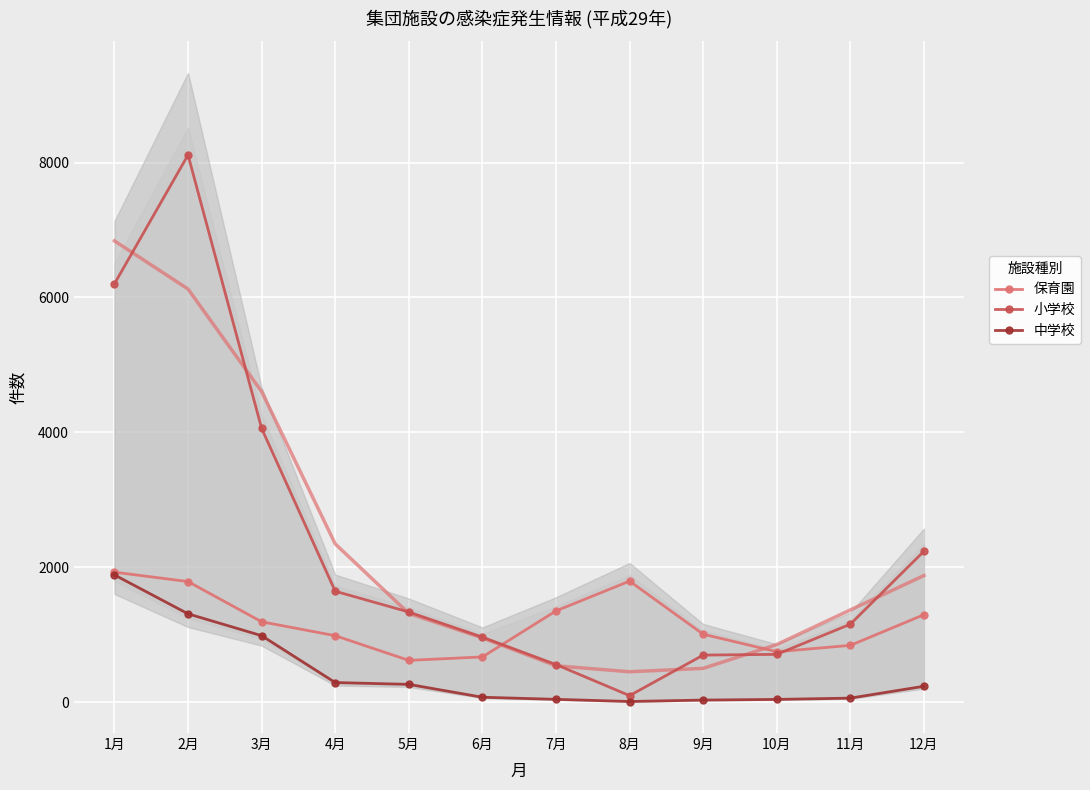

What is the total value across all series at 1月?

10015